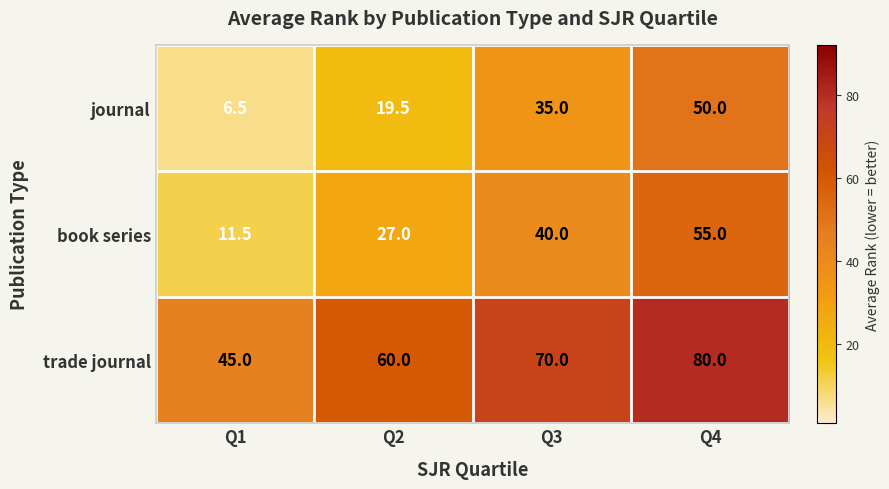

Reading right to left, transcribe all the data shown in this chart.

journal: Q4=50.0	Q3=35.0	Q2=19.5	Q1=6.5
book series: Q4=55.0	Q3=40.0	Q2=27.0	Q1=11.5
trade journal: Q4=80.0	Q3=70.0	Q2=60.0	Q1=45.0